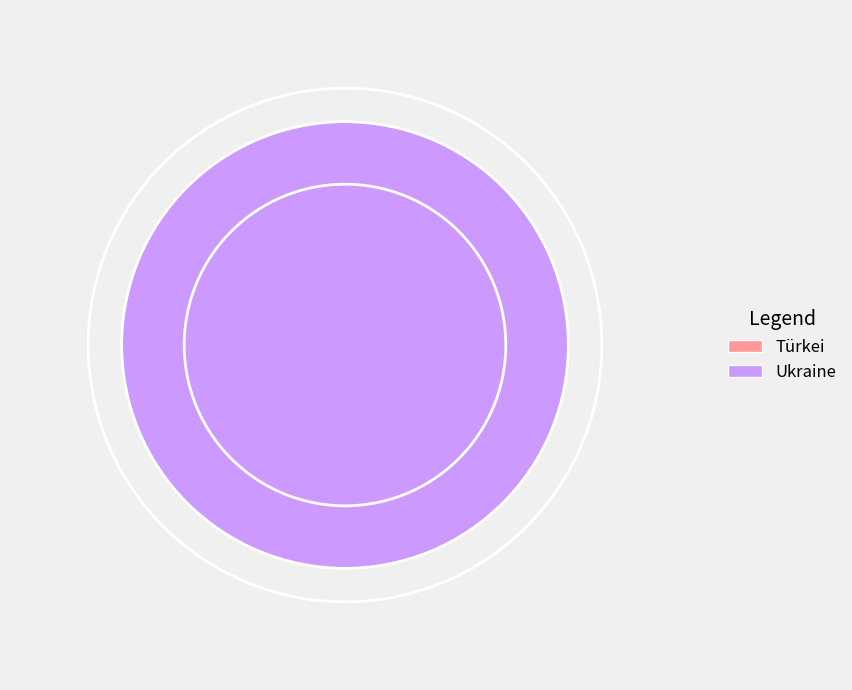

Which slice is the smallest?

Türkei